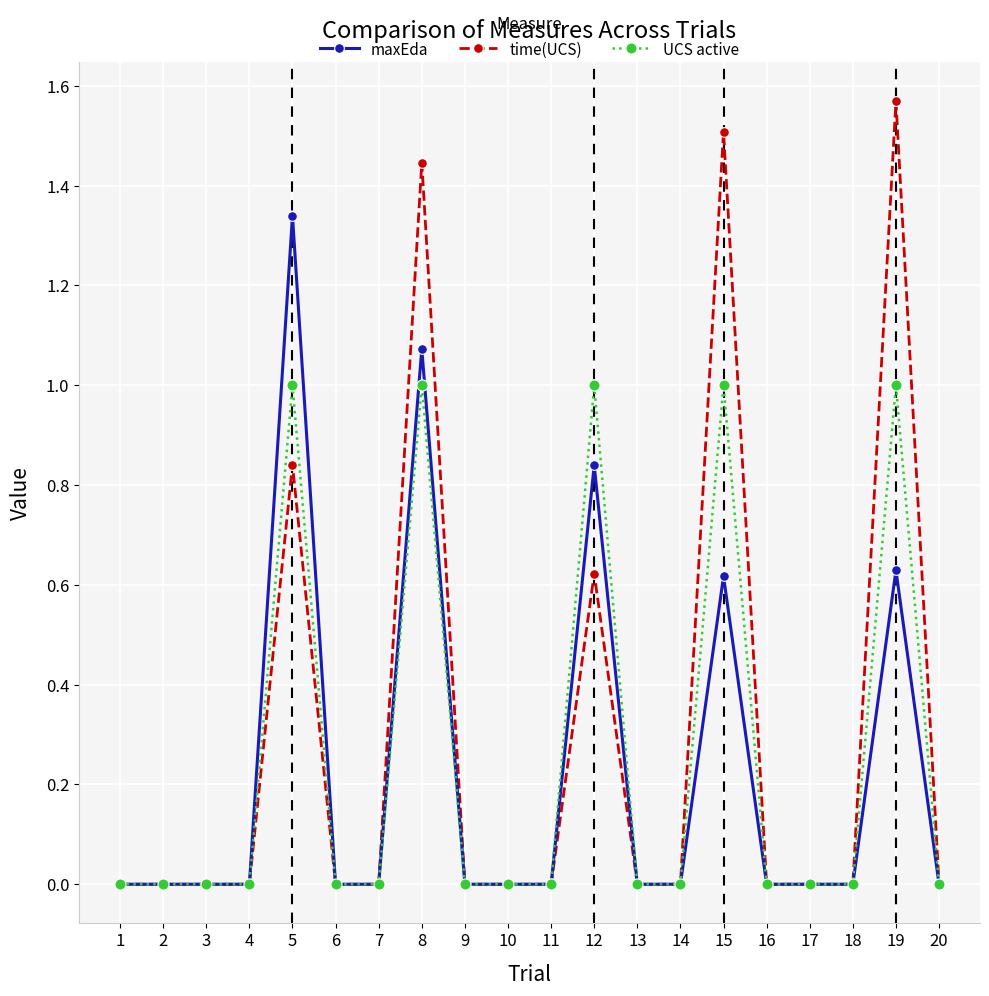

True or false: time(UCS) has more than 0 points higher than both neighbors.

True